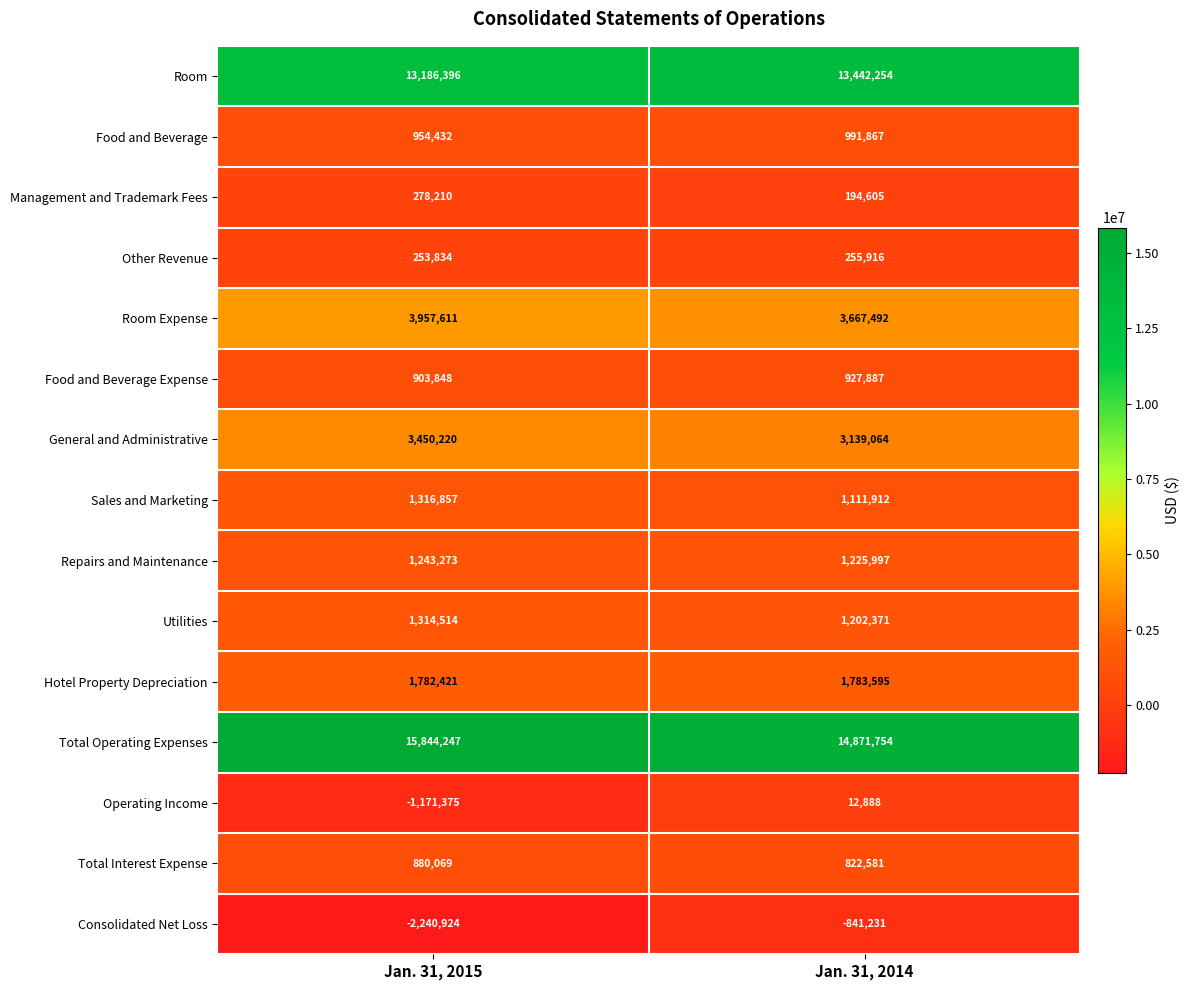

Read the Food and Beverage value at Jan. 31, 2014, to the nearest 50.

991850